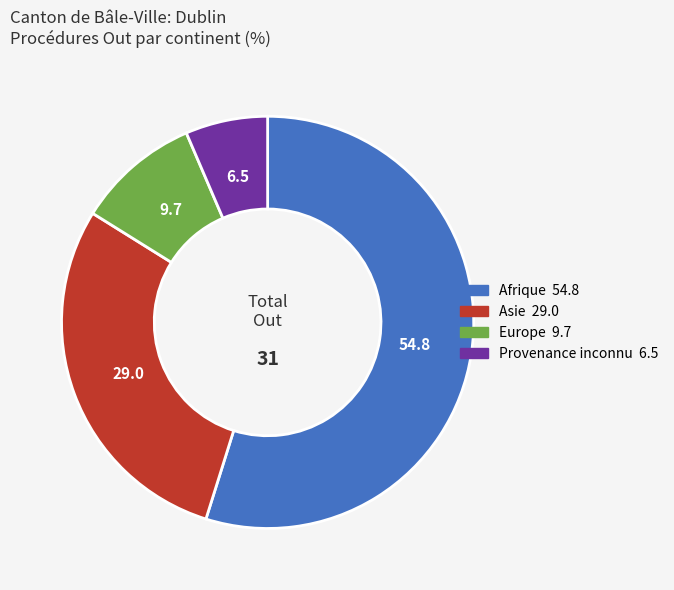

Which category has the smallest portion of the pie?

Provenance inconnu